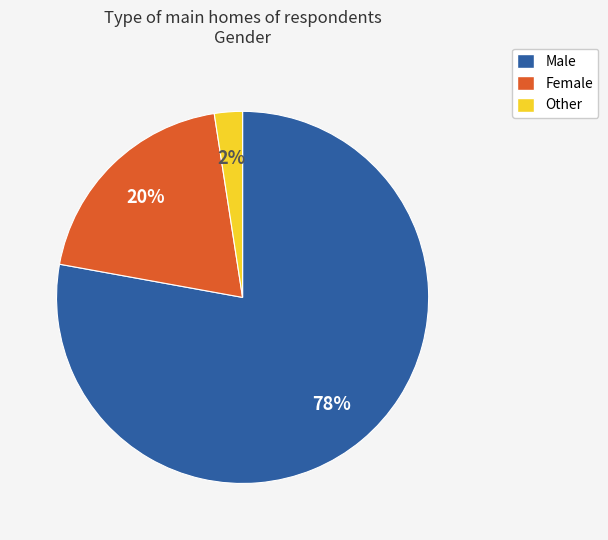

What percentage is the Male slice, to the nearest percent?

78%